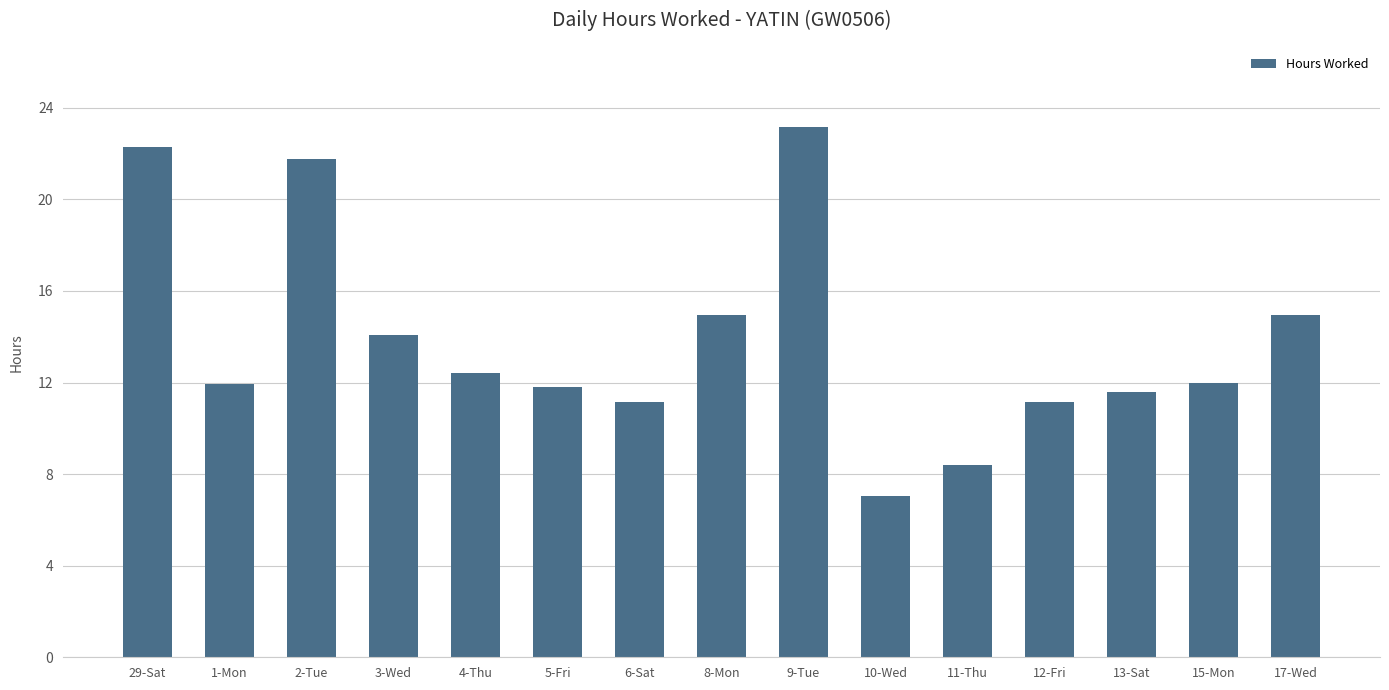

What is the approximate value at 8-Mon?

15.0